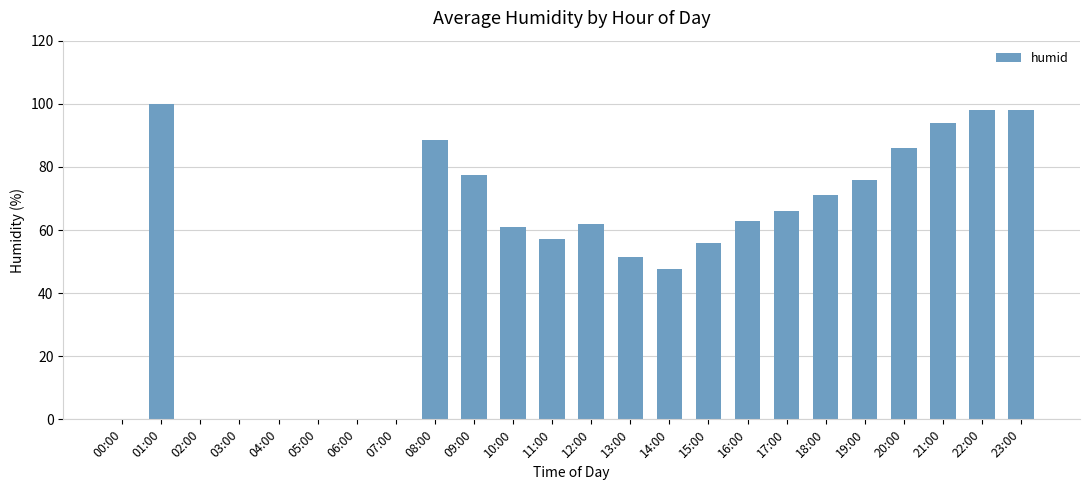

Where is the data nearest to the value 50?

13:00